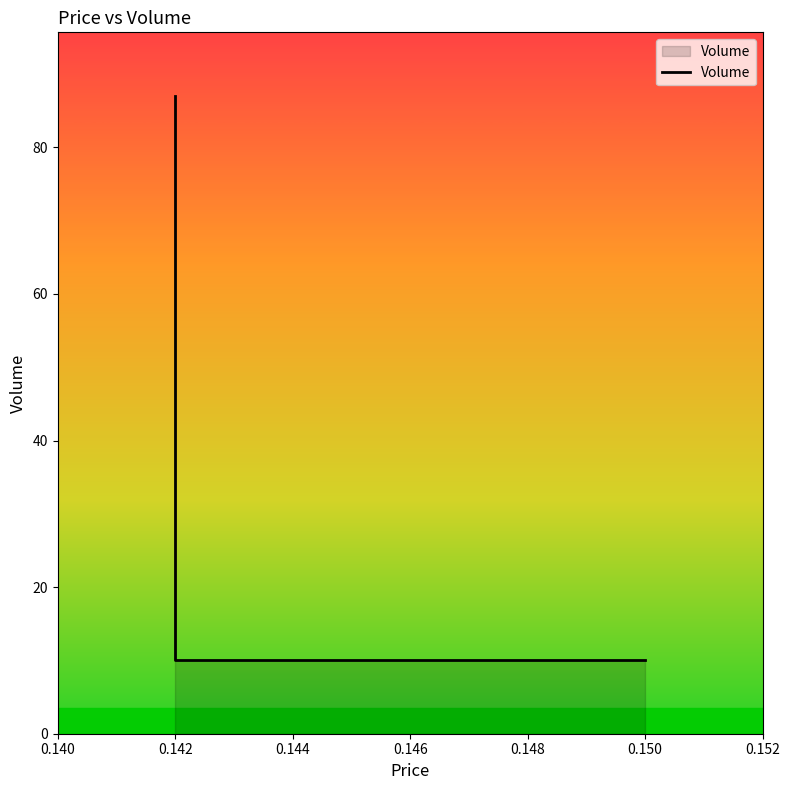

What is the sum of the values at 0.150 and 0.142?

20